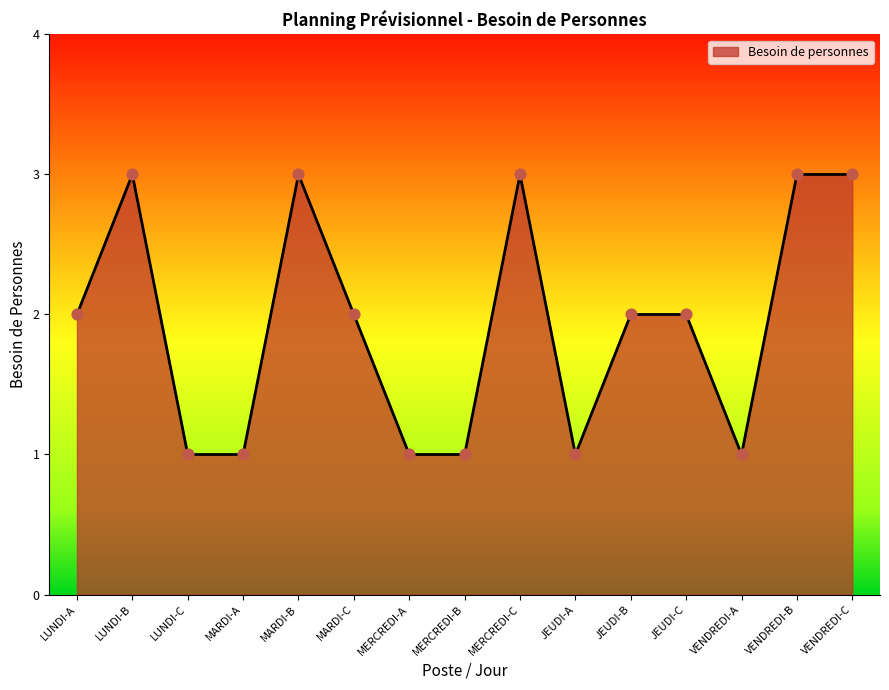

Between JEUDI-C and LUNDI-B, which is larger?

LUNDI-B